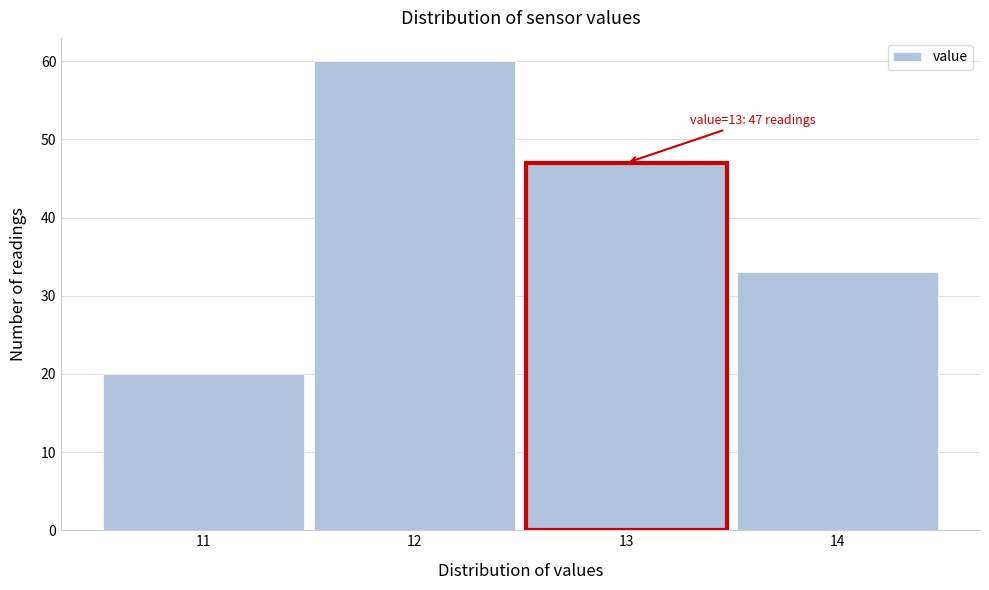

Which range on the x-axis has the tallest bar?

11.5 to 12.5